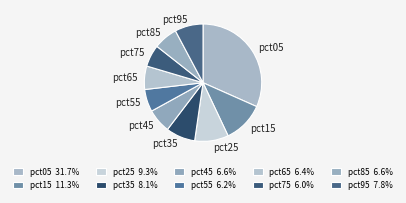

Which has a higher value, pct15 or pct75?

pct15